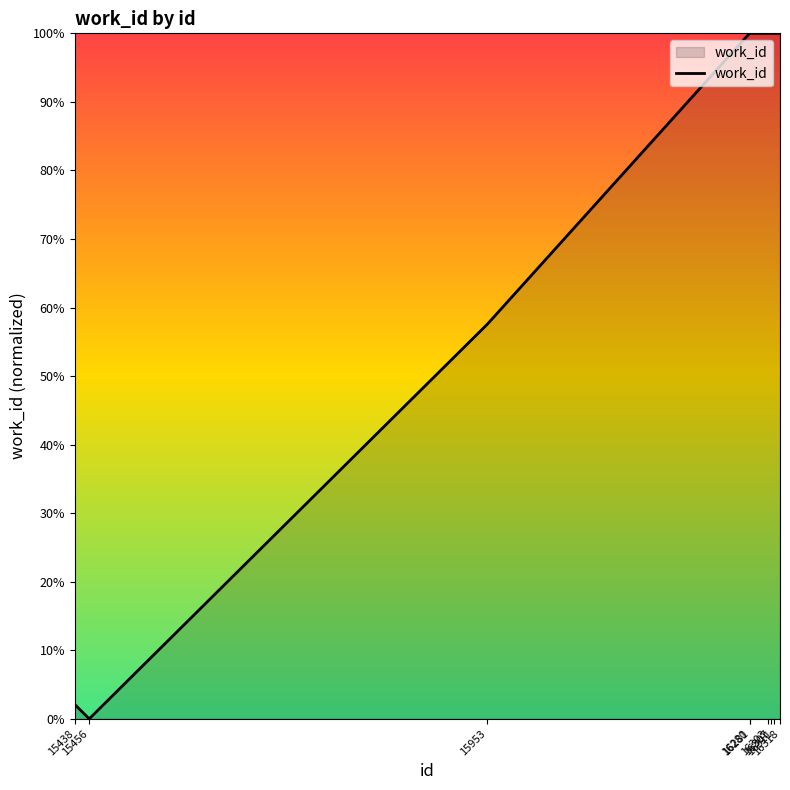

True or false: the data shows 65.6 at 16303.

False